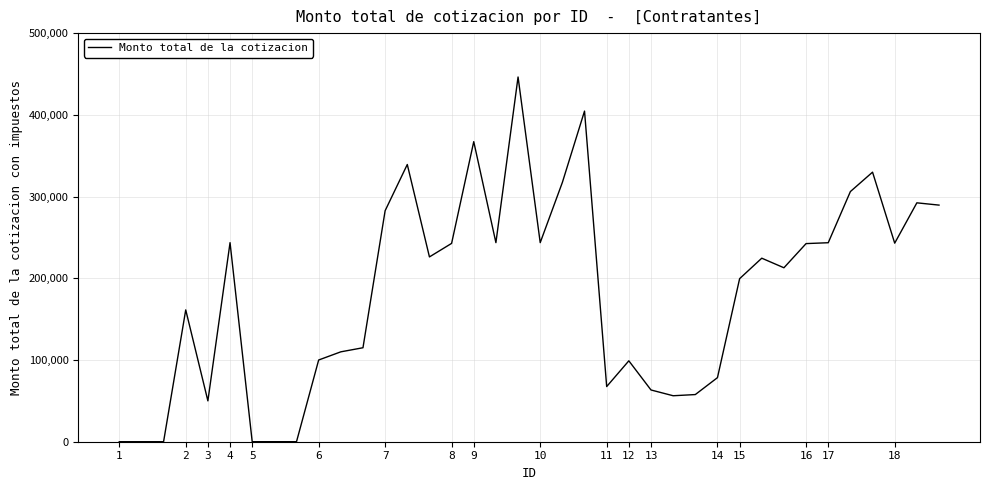

What is the maximum value shown in the chart?

446303.3